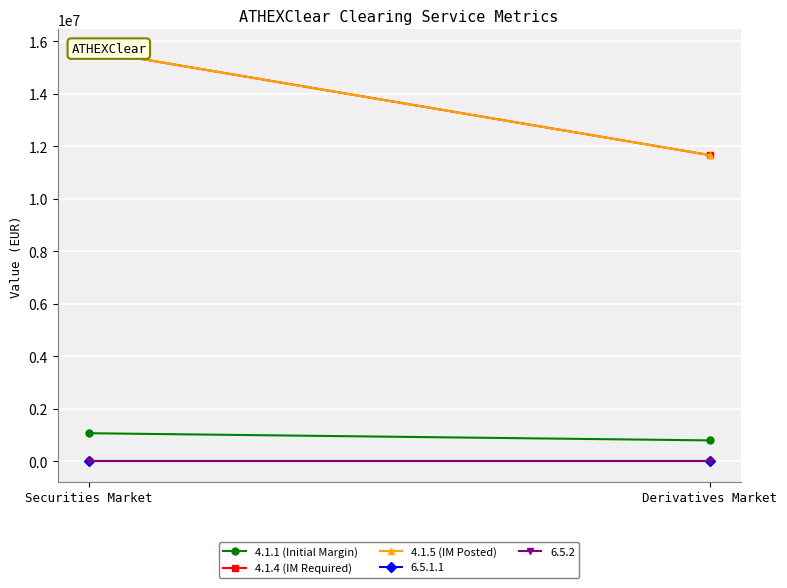

How many 4.1.4 (IM Required) values are between 11661046 and 15661688?

2